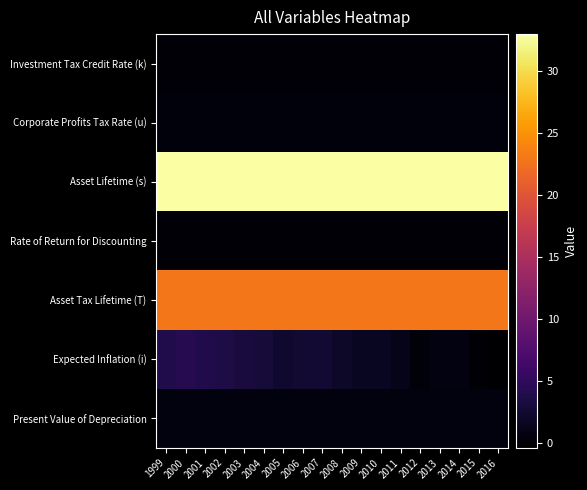

What is the total value across all series at 2013?

57.6